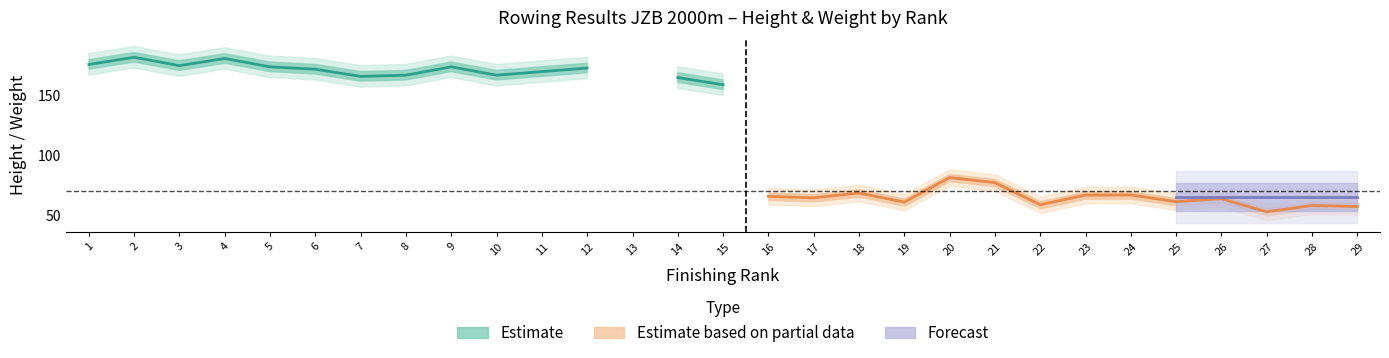

How many positive values does the weight series have?

28